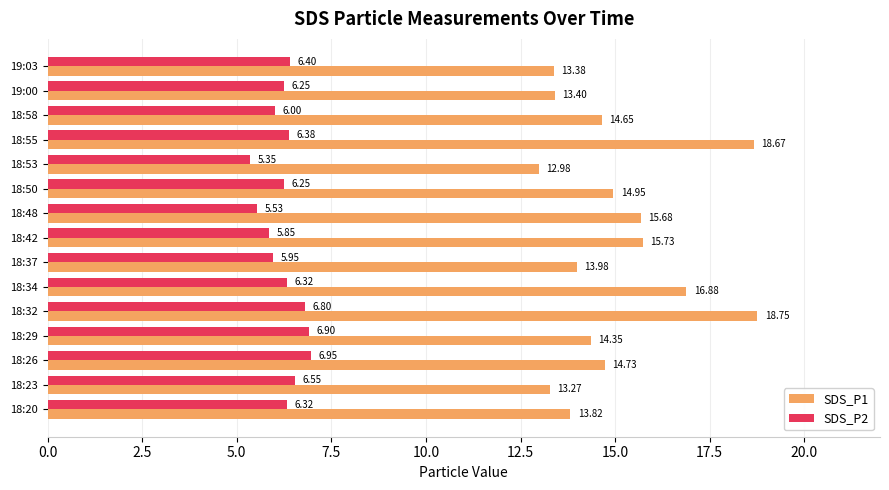

What is the average value of the SDS_P2 series?

6.3